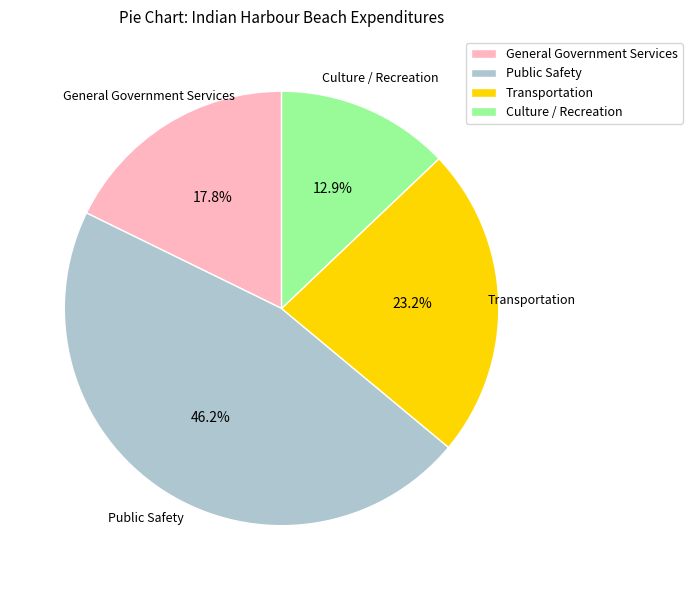

What is the ratio of the value at Public Safety to the value at Culture / Recreation?

3.6